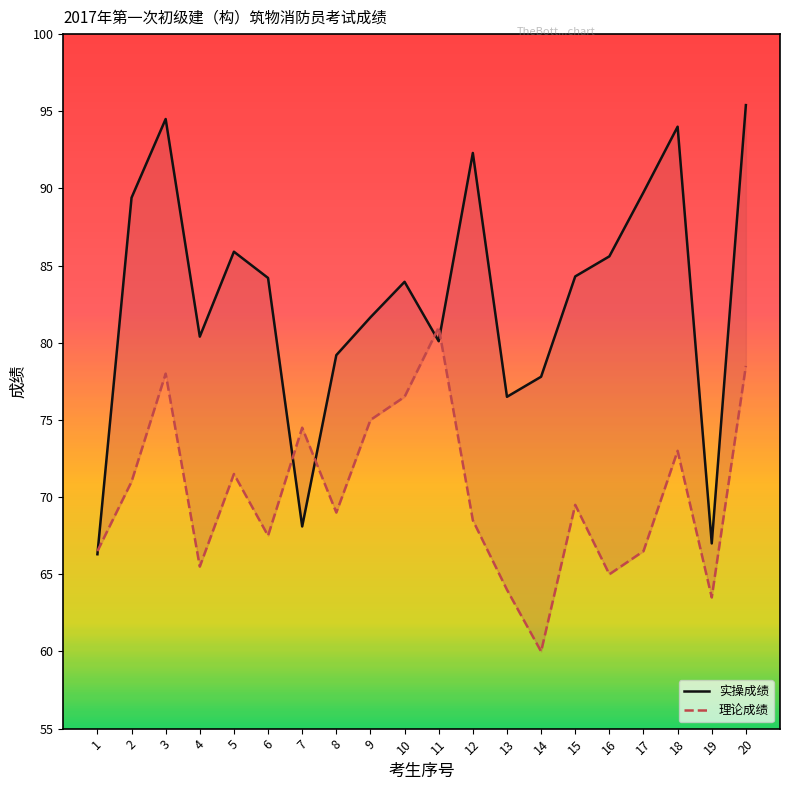

Is the value of 实操成绩 at 12 greater than the value of 理论成绩 at 18?

Yes